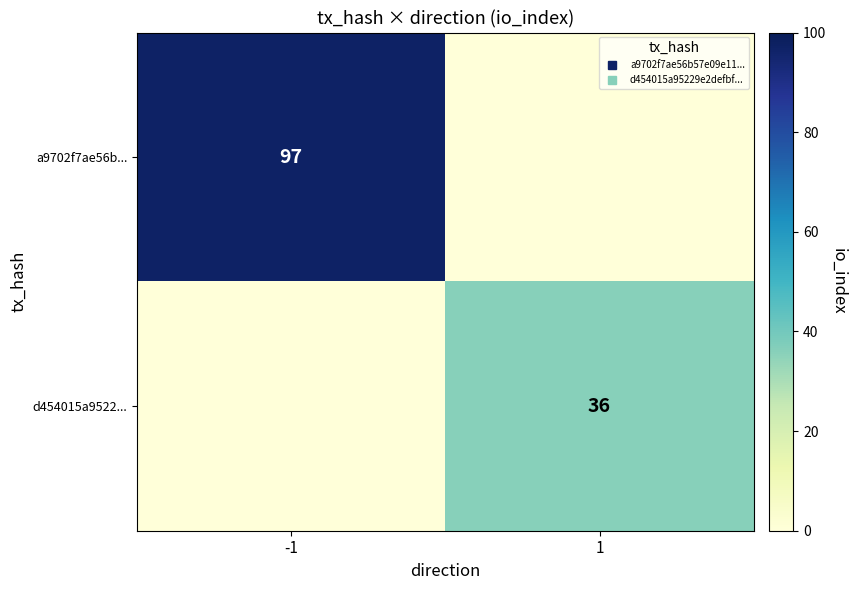

Read the d454015a9522... value at 1, to the nearest 10.

40